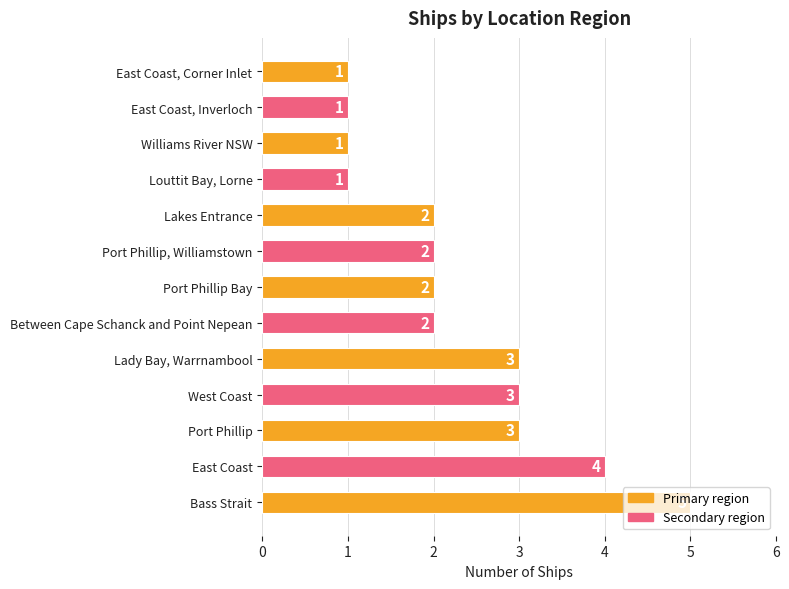

What is the sum of the values at East Coast, Corner Inlet and Between Cape Schanck and Point Nepean?

3